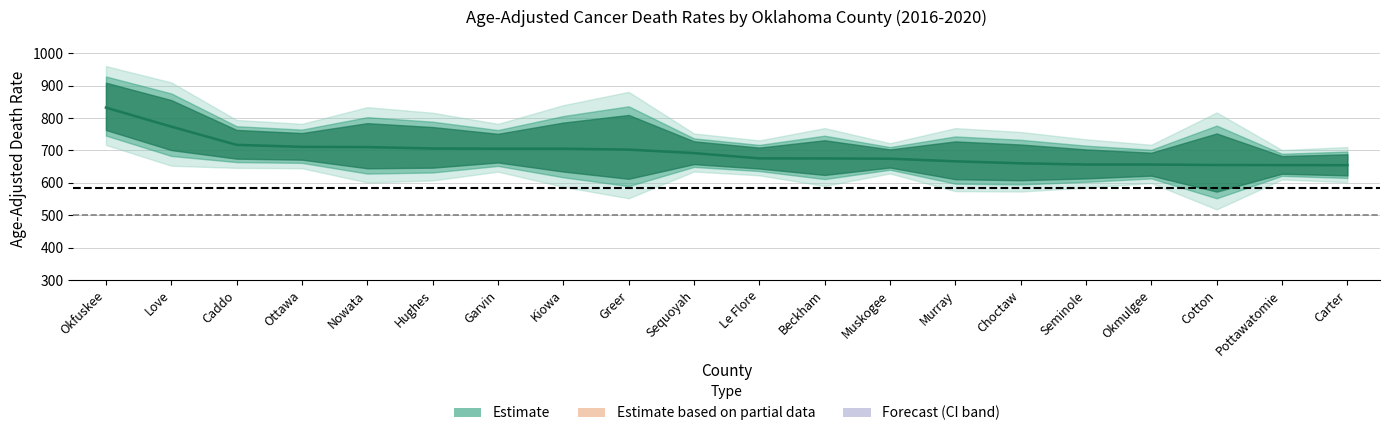

What position from the right is Caddo?

18